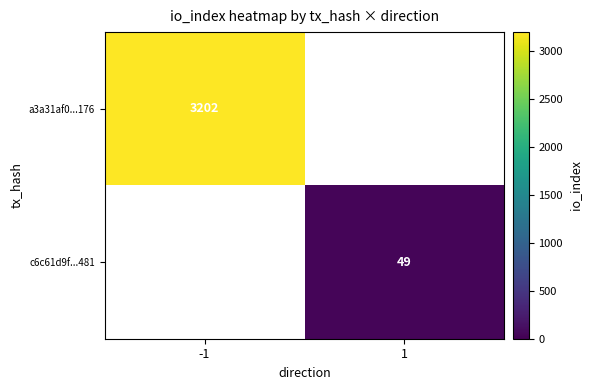

At how many categories does at least one series exceed 2911?

1